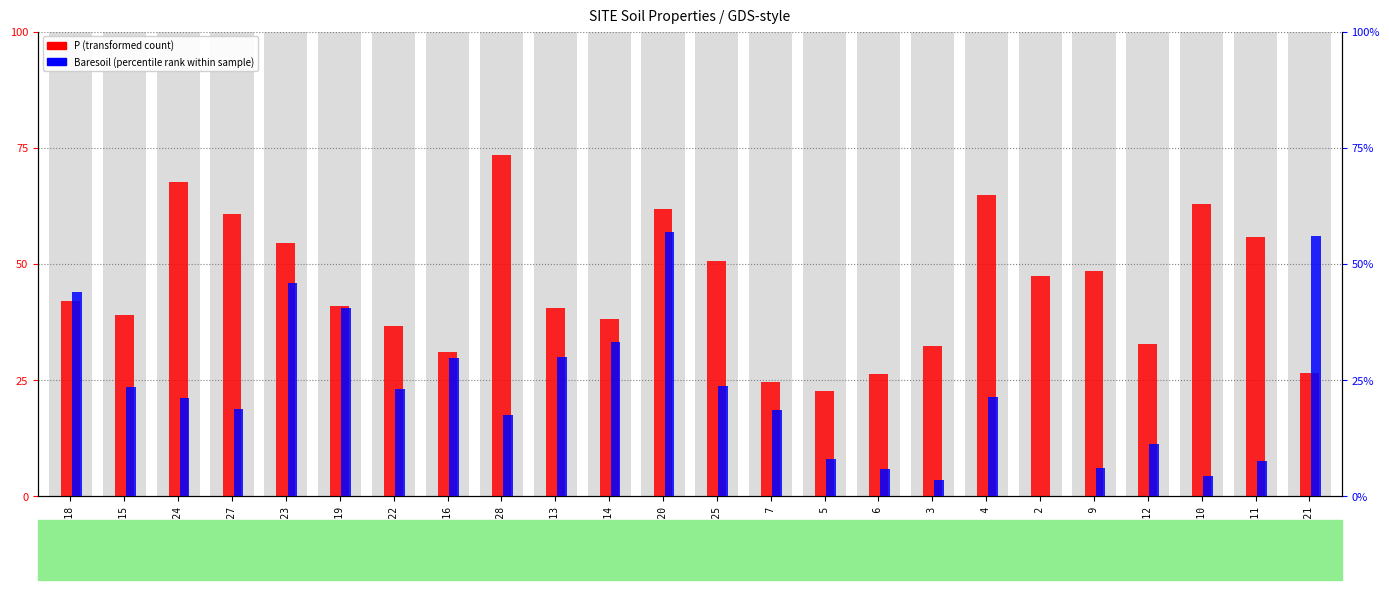

Which series has the largest total across all categories?

P (transformed count)